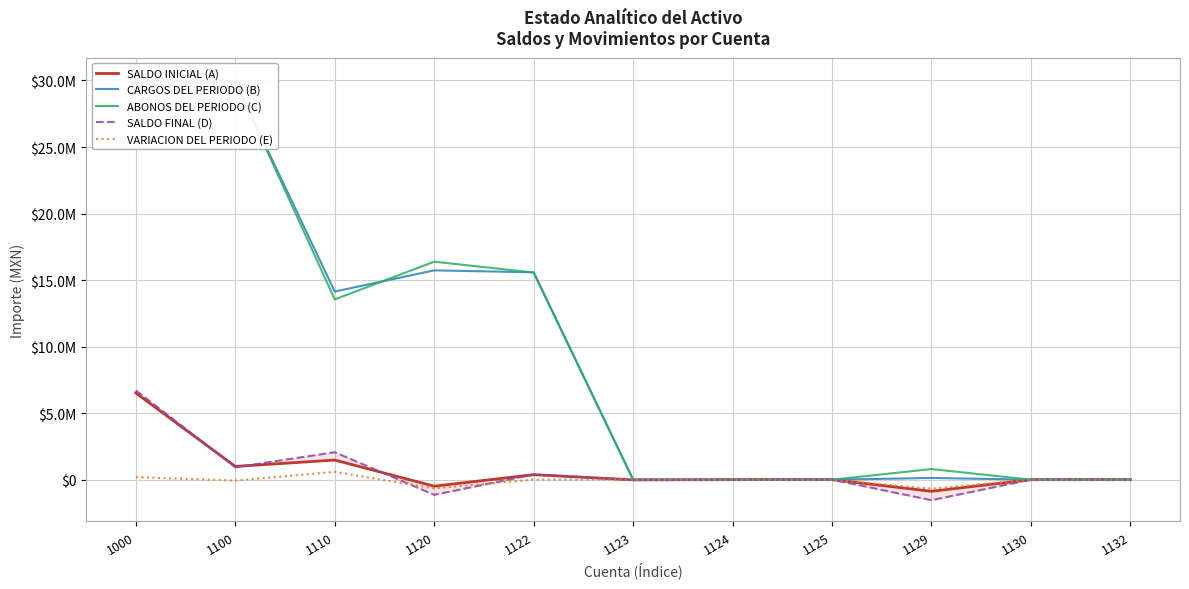

True or false: ABONOS DEL PERIODO (C) and SALDO INICIAL (A) intersect in this chart.

True